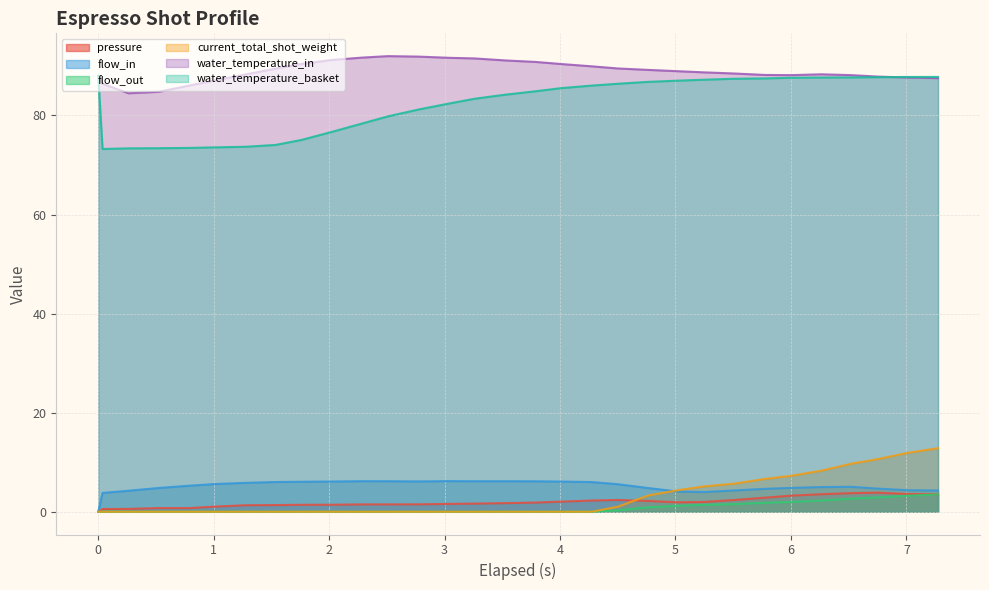

Which series has the largest range (max minus min)?

water_temperature_basket